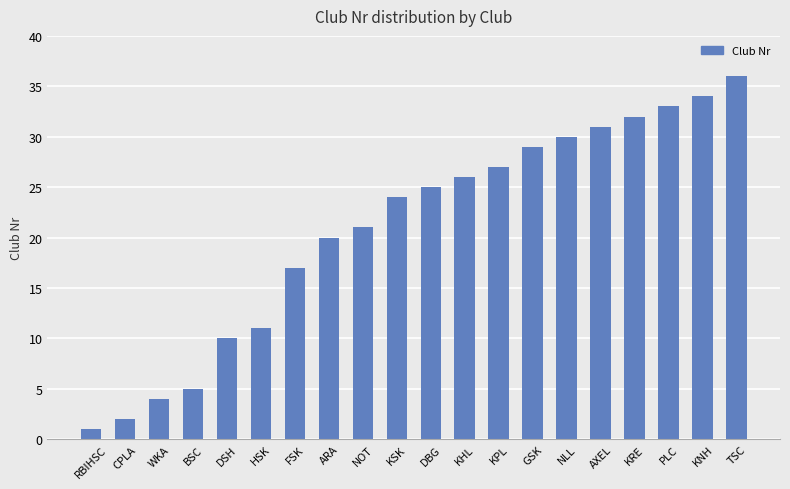

What is the sum of the values at PLC and KRE?

65